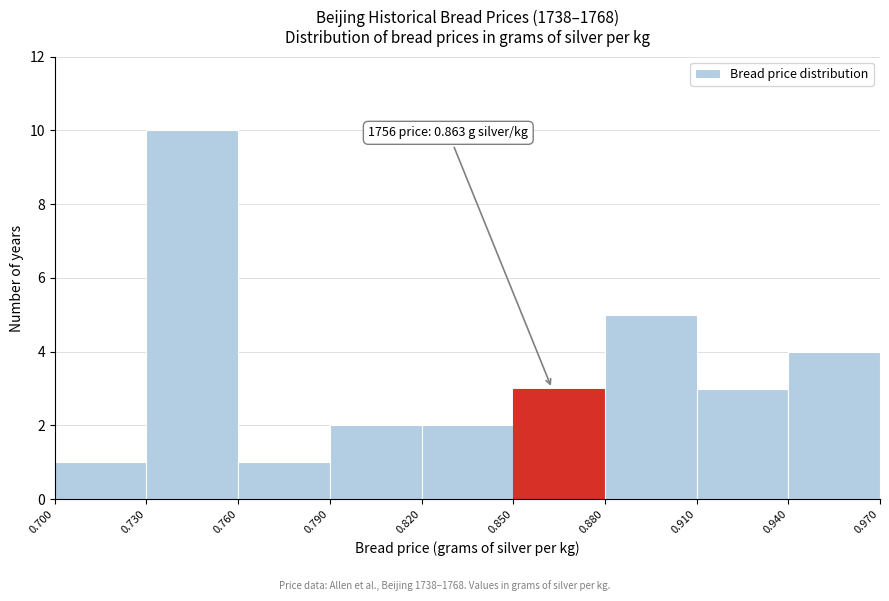

Which range on the x-axis has the tallest bar?

0.730 to 0.760